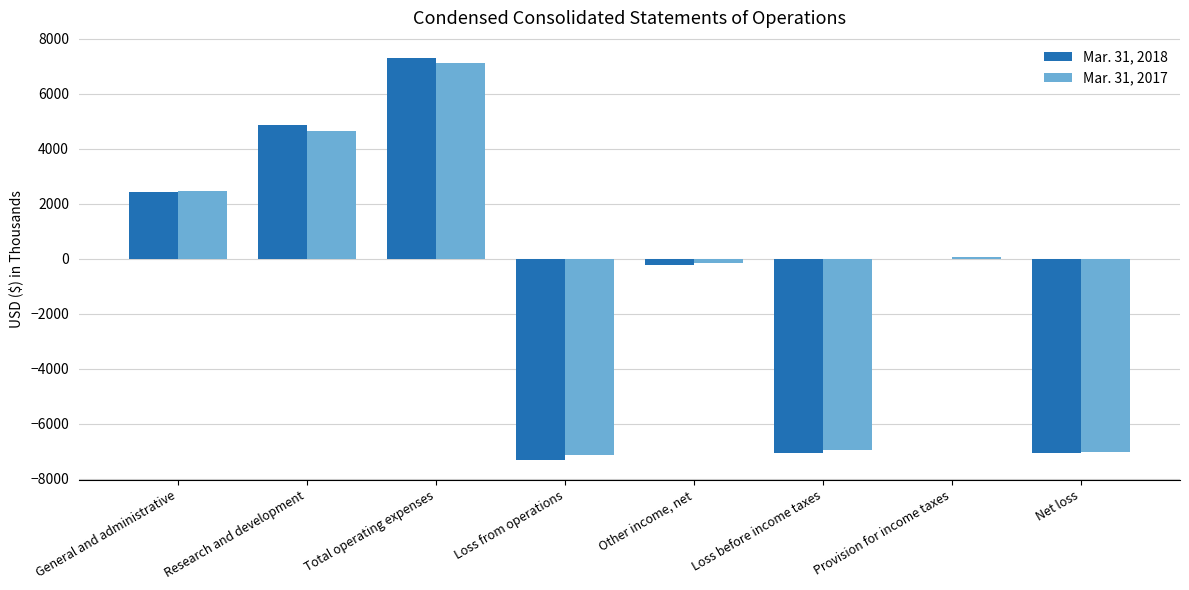

What is the maximum value for Mar. 31, 2018?

7297